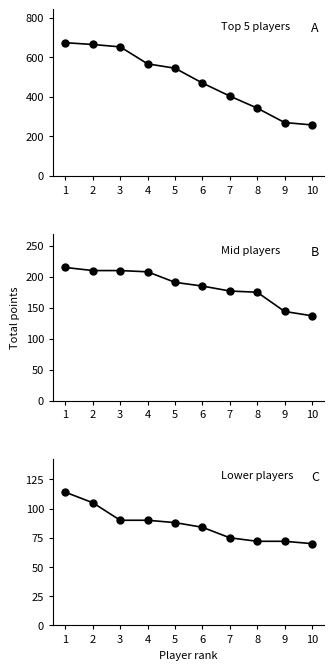

Reading left to right, list all the values displayed in this chart.

Top 5 players: 1=674	2=665	3=653	4=567	5=545	6=470	7=404	8=343	9=270	10=258
Mid players: 1=215	2=210	3=210	4=208	5=191	6=185	7=177	8=175	9=144	10=137
Lower players: 1=114	2=105	3=90	4=90	5=88	6=84	7=75	8=72	9=72	10=70